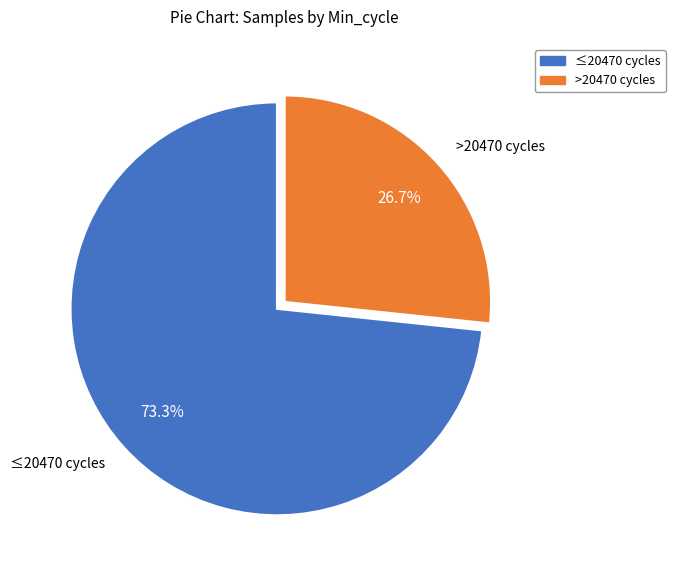

Between >20470 cycles and ≤20470 cycles, which is larger?

≤20470 cycles